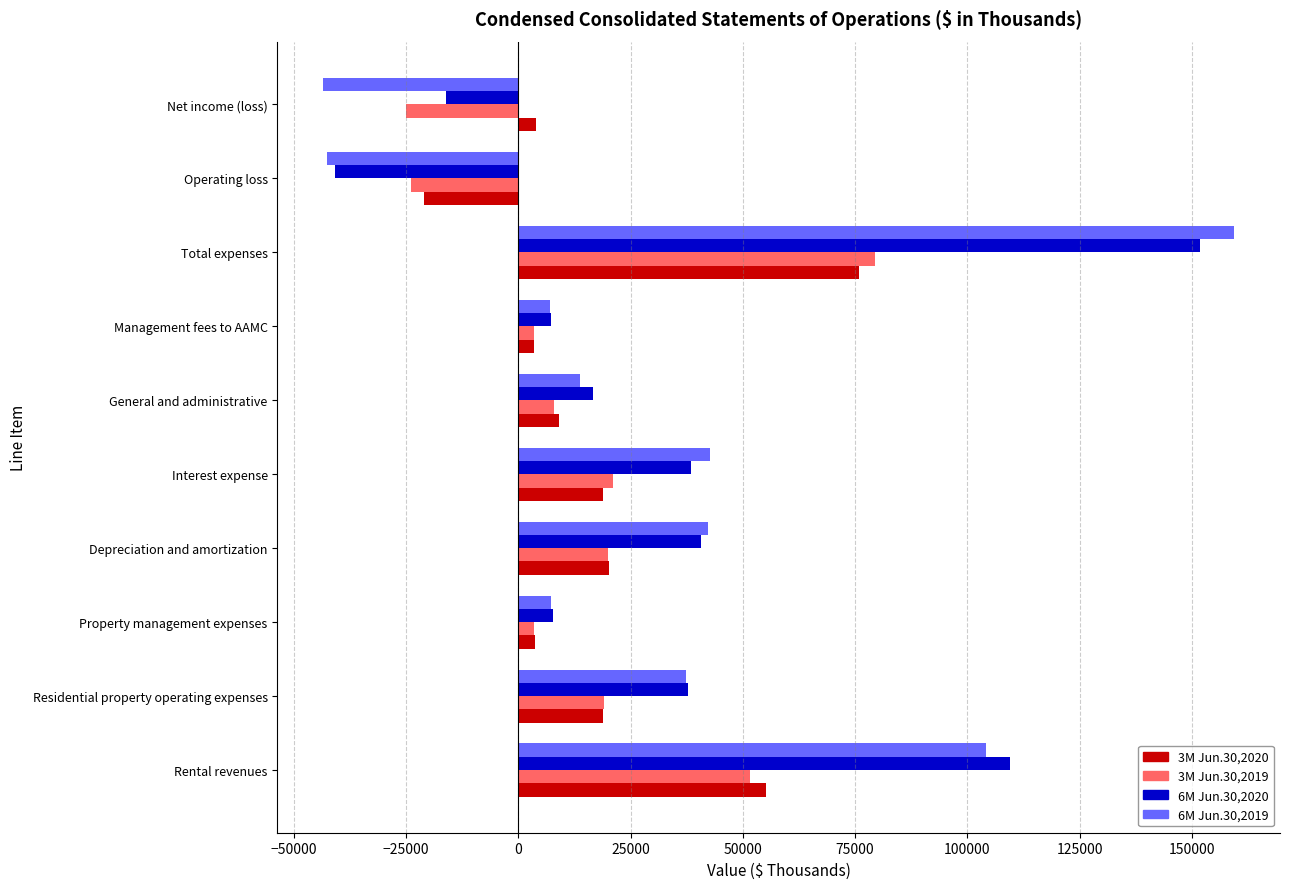

What is the difference between the highest and lowest values at Depreciation and amortization?

22385